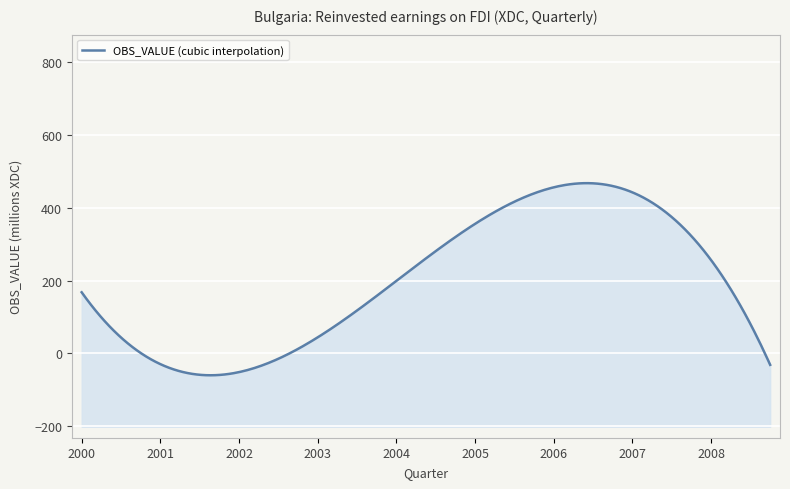

How many lines are shown in the chart?

1